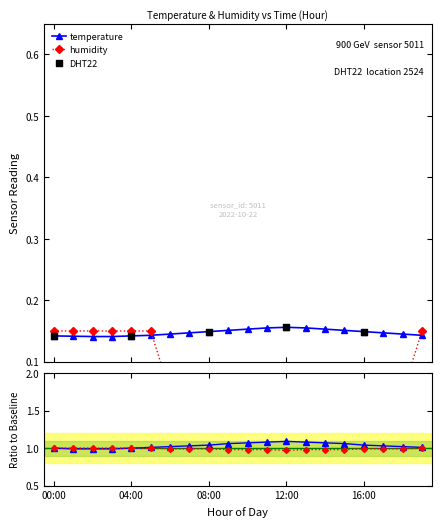

Which series reaches the maximum Y coordinate?

temperature